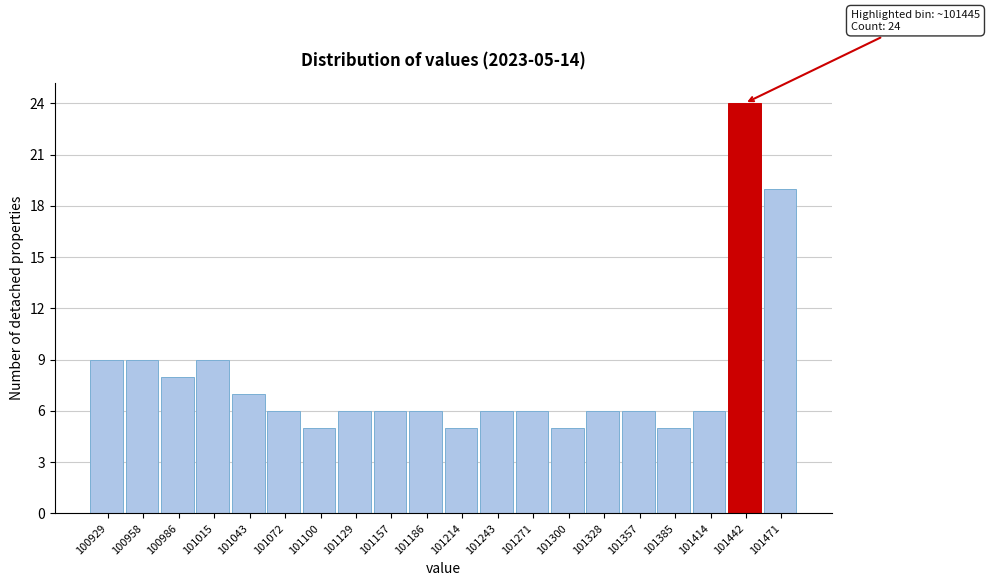

Over which range of the x-axis is the bar tallest?

101430 to 101455